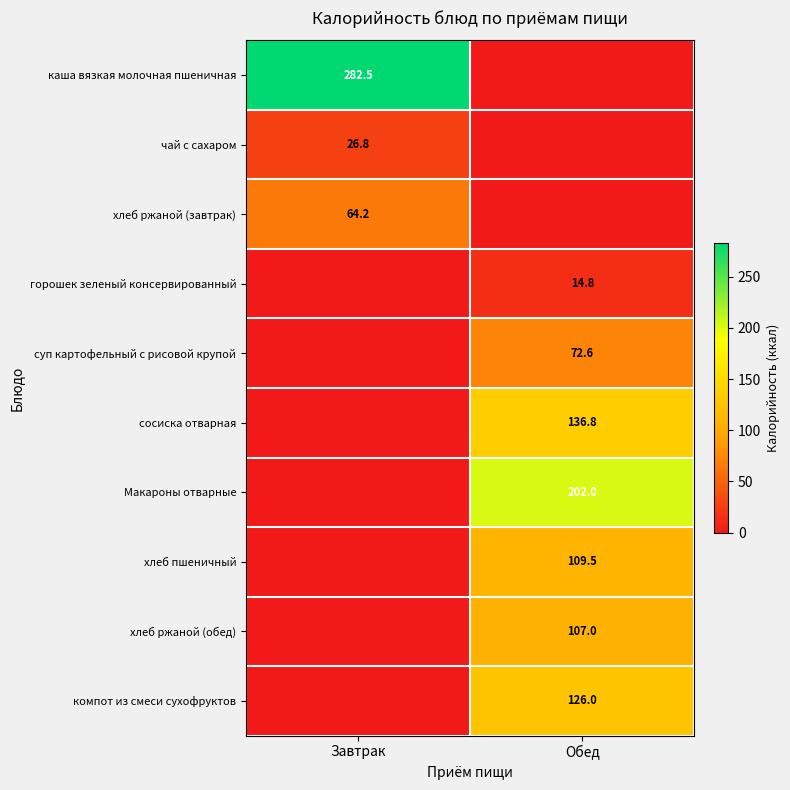

Is the value of чай с сахаром at Завтрак greater than the value of хлеб пшеничный at Обед?

No